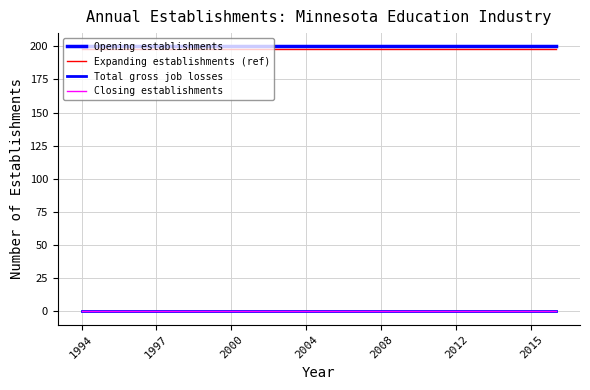

What is the label of the 20th point from the right?

1994